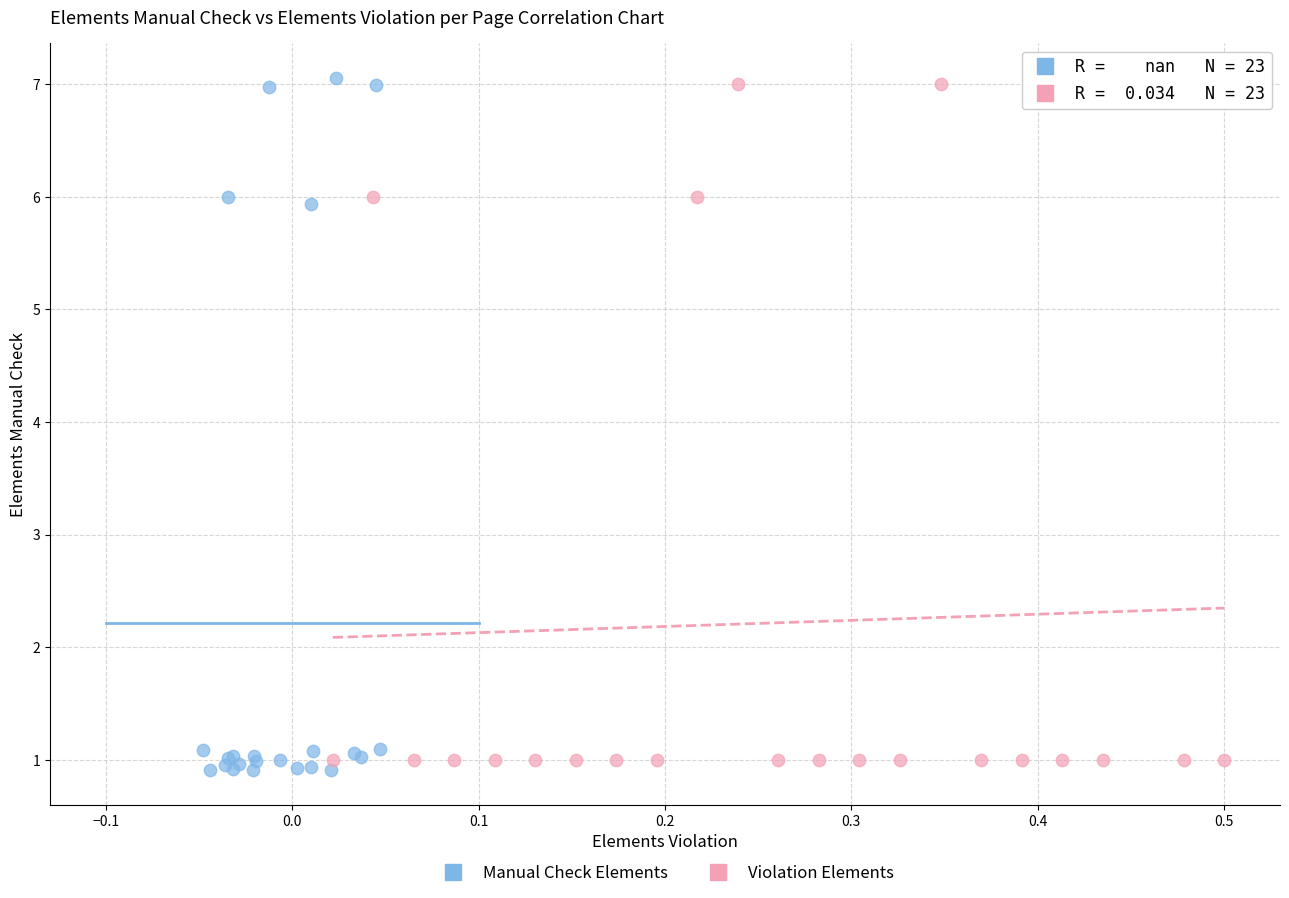

Which series has the widest spread of Y values?

Manual Check Elements